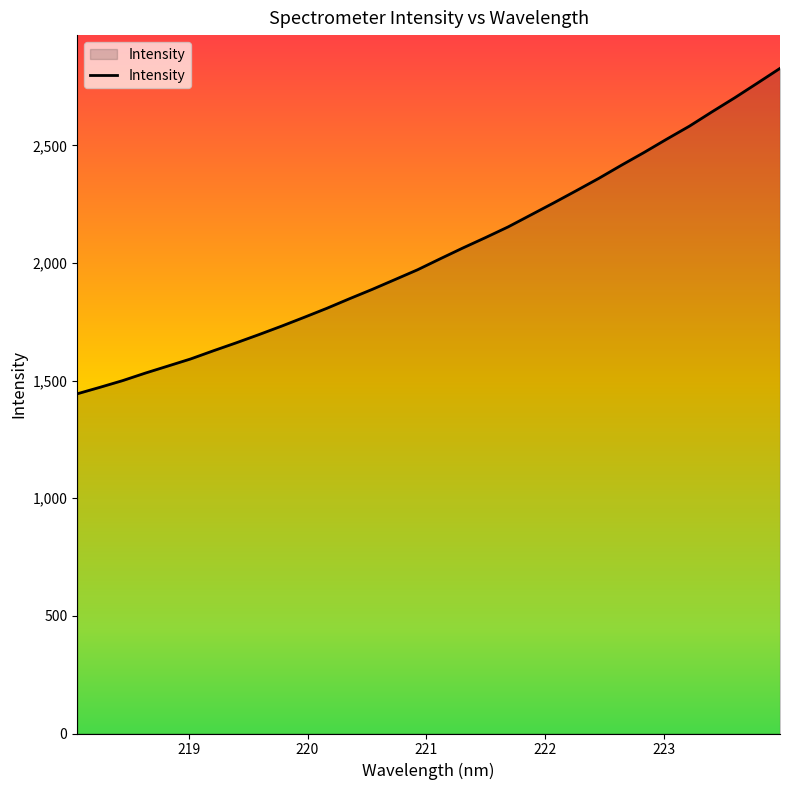

What is the smallest value displayed?

1443.9